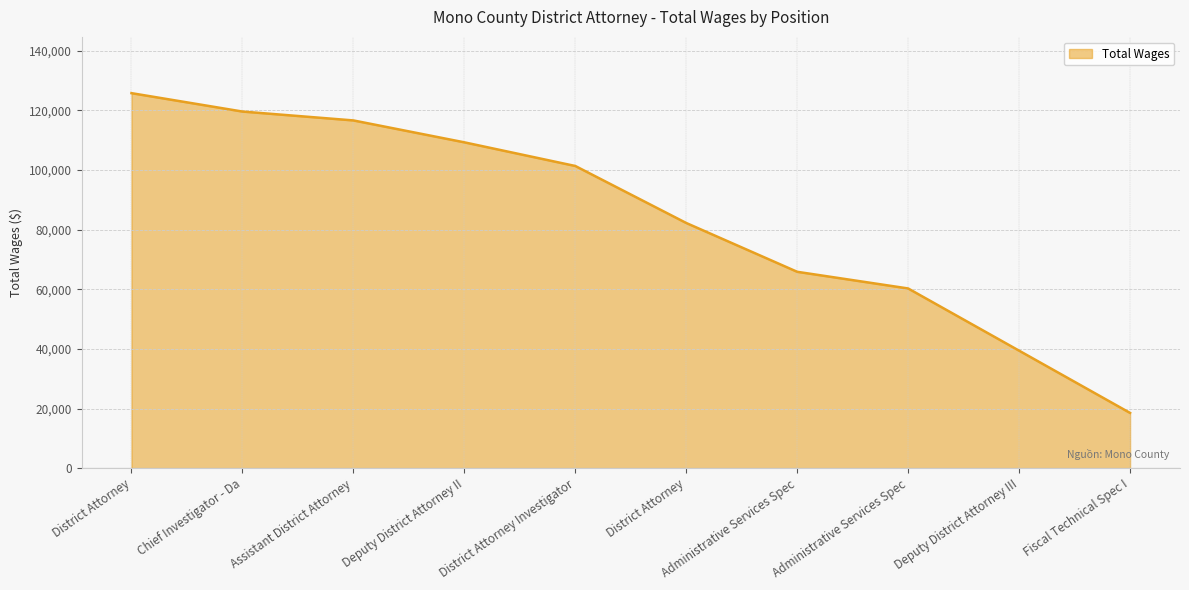

Does the chart have visible grid lines?

Yes